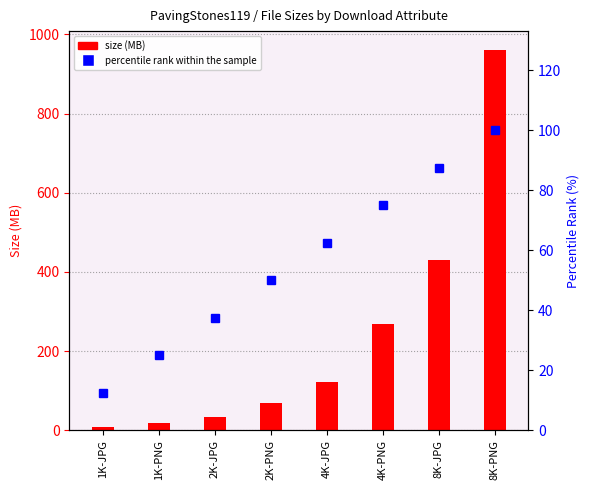

What is the value of the size (MB) bar at the 2nd from the left?

18.2